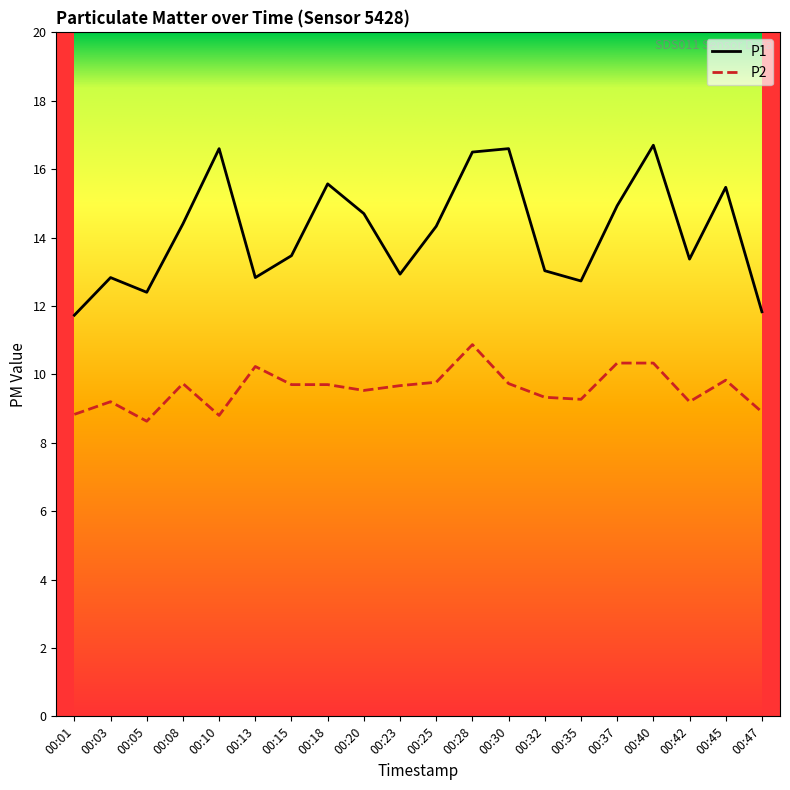

What are all the series names shown in the legend?

P1, P2